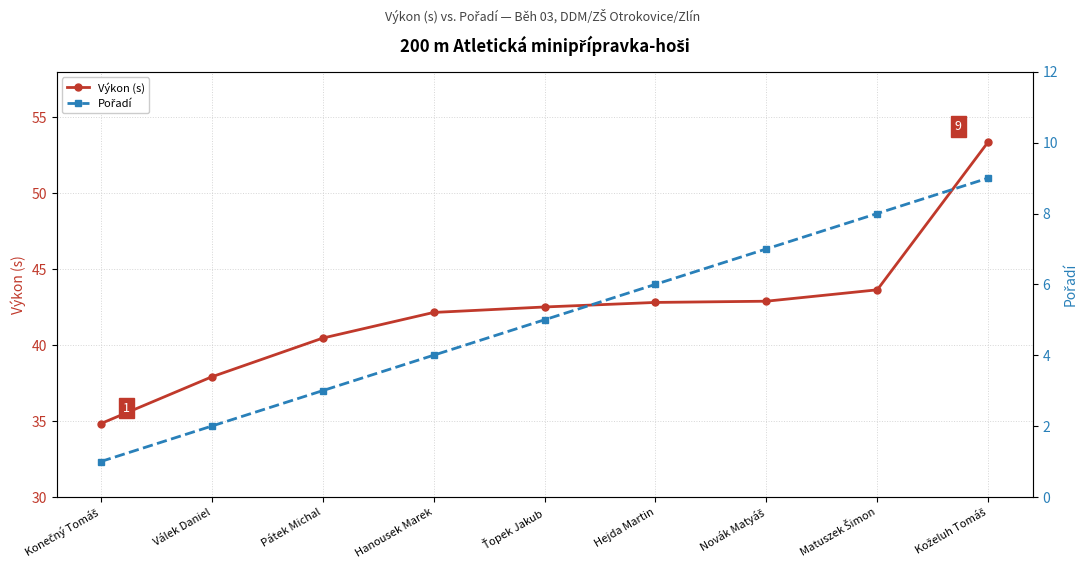

Does the chart have visible grid lines?

Yes